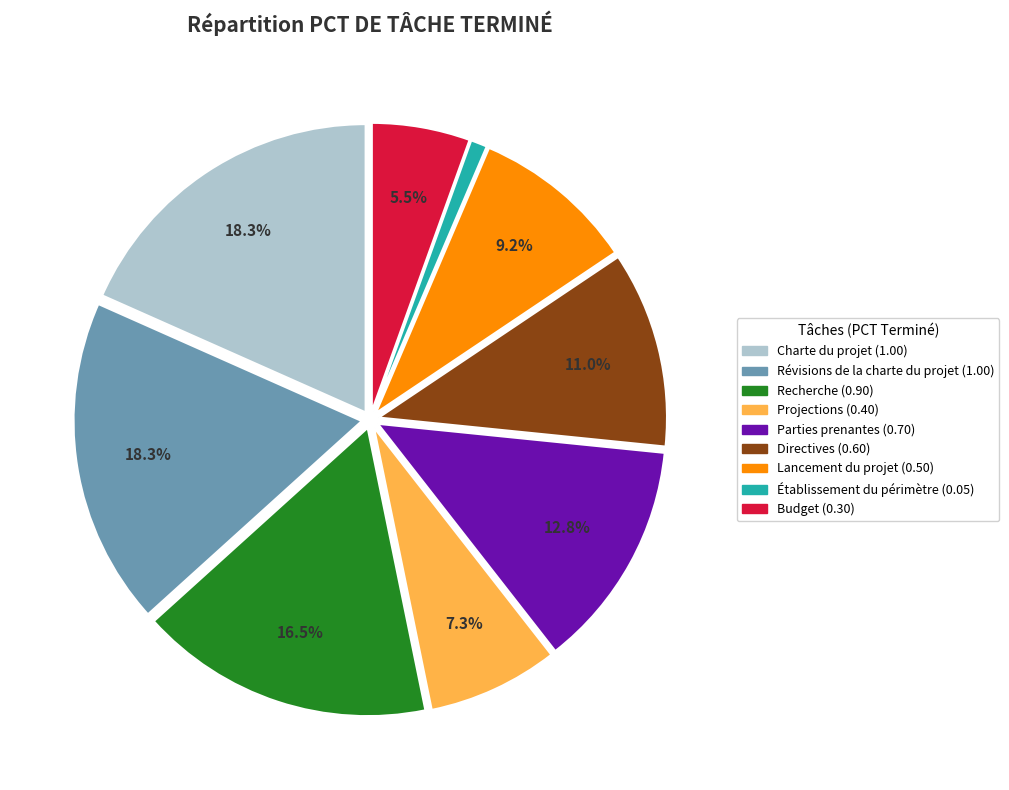

How many slices are in this pie chart?

9